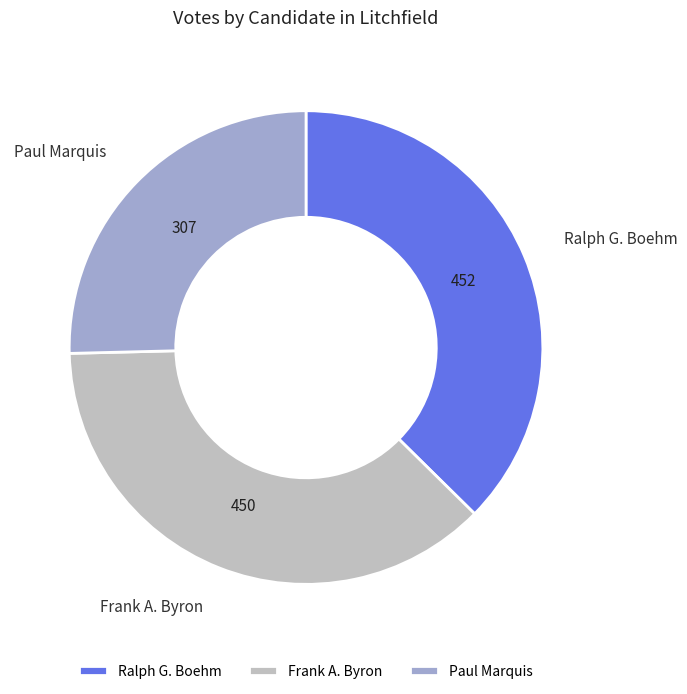

Combined, do Paul Marquis and Ralph G. Boehm account for over 50%?

Yes